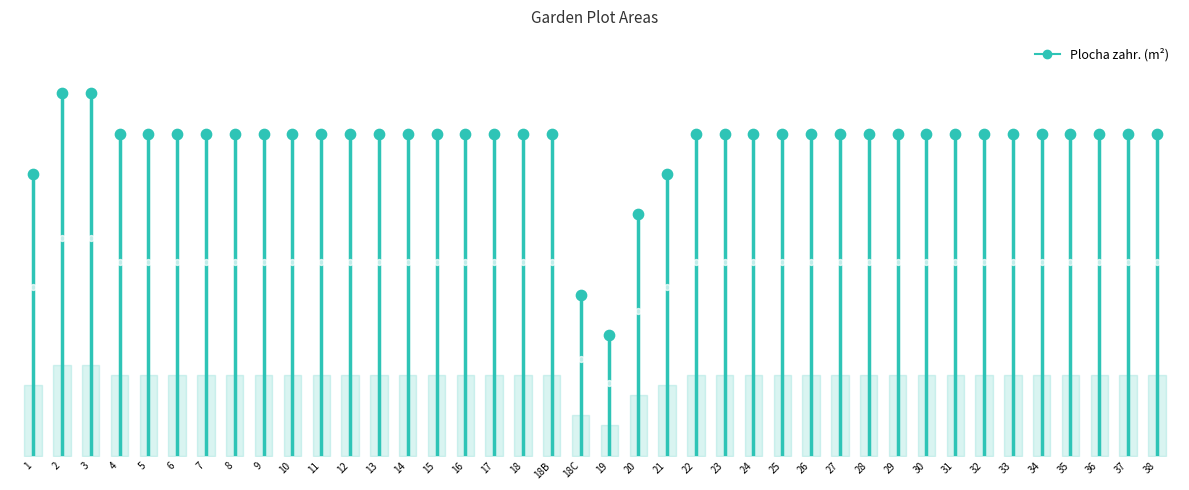

Between 33 and 4, which is larger?

33